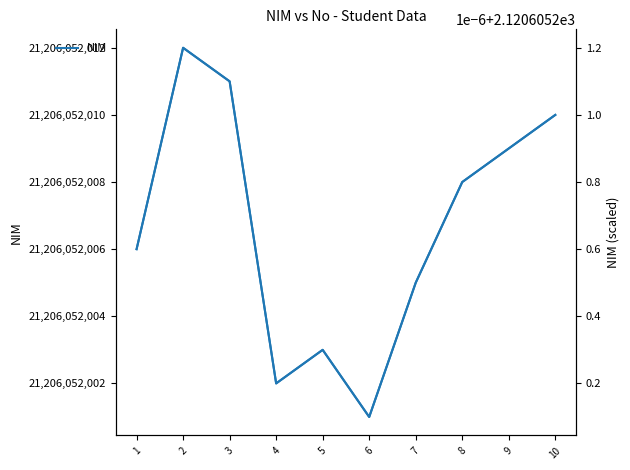

What is the sum of the NIM values at 7 and 3?

42412104016.0